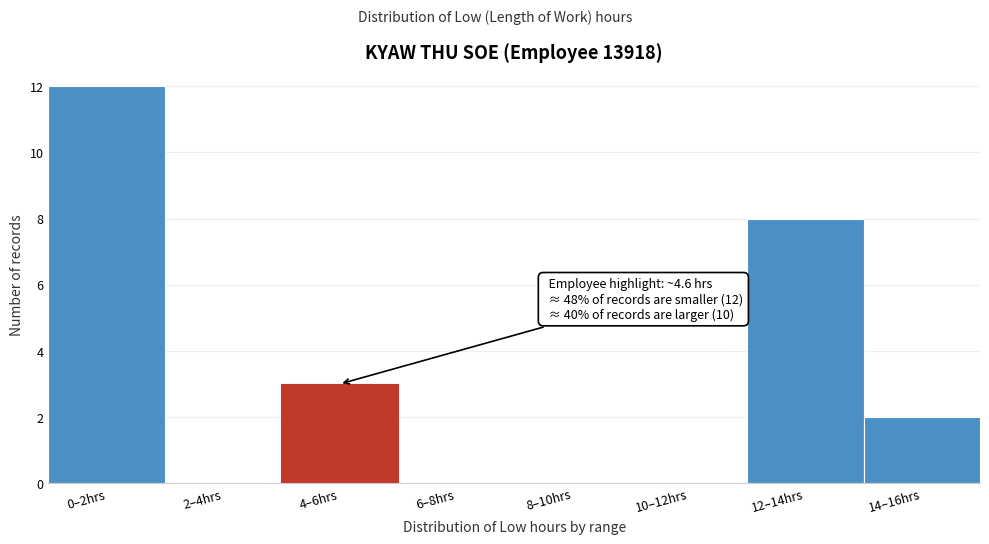

Reading left to right, list all the values displayed in this chart.

0–2hrs=12	2–4hrs=0	4–6hrs=3	6–8hrs=0	8–10hrs=0	10–12hrs=0	12–14hrs=8	14–16hrs=2